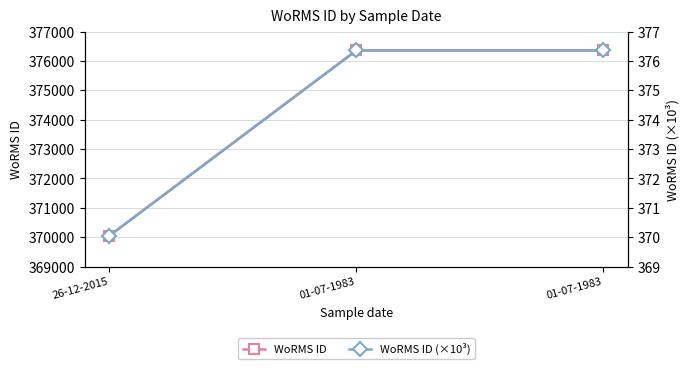

Between 26-12-2015 and 01-07-1983, which series saw the biggest shift?

WoRMS ID